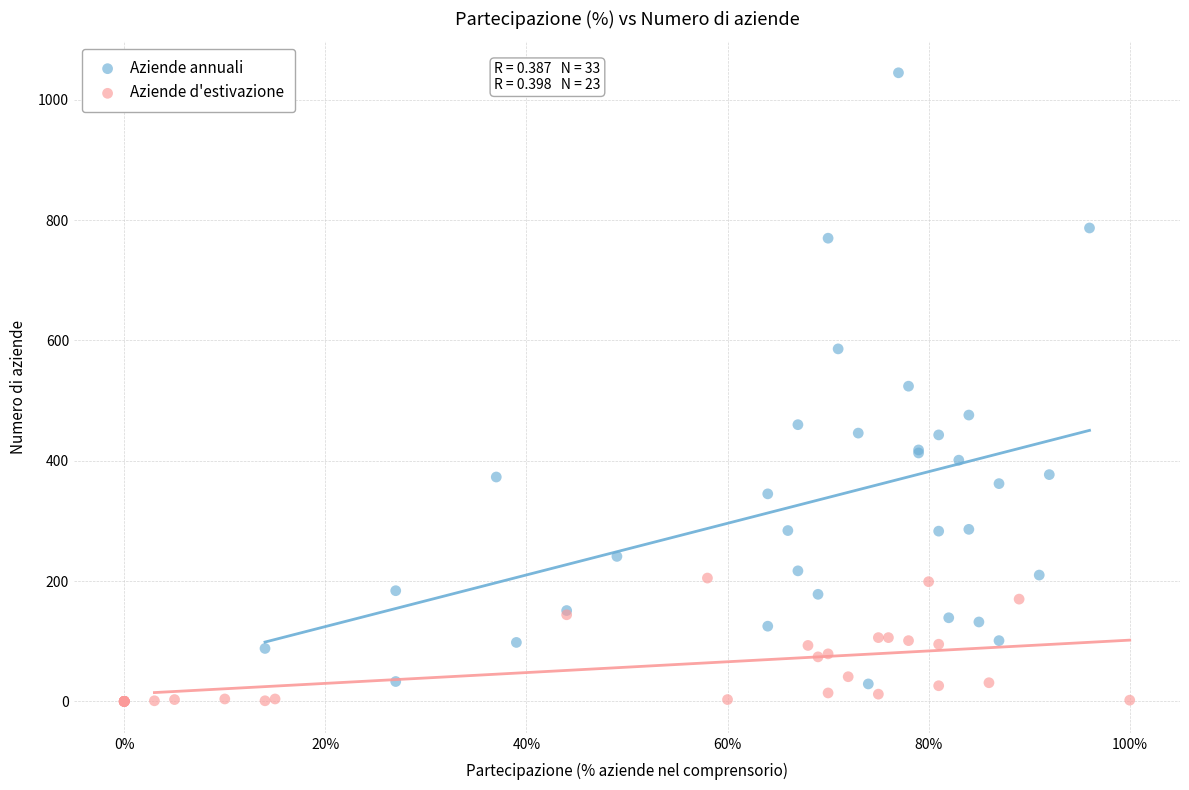

Which series has the largest Y range (max minus min)?

Aziende annuali